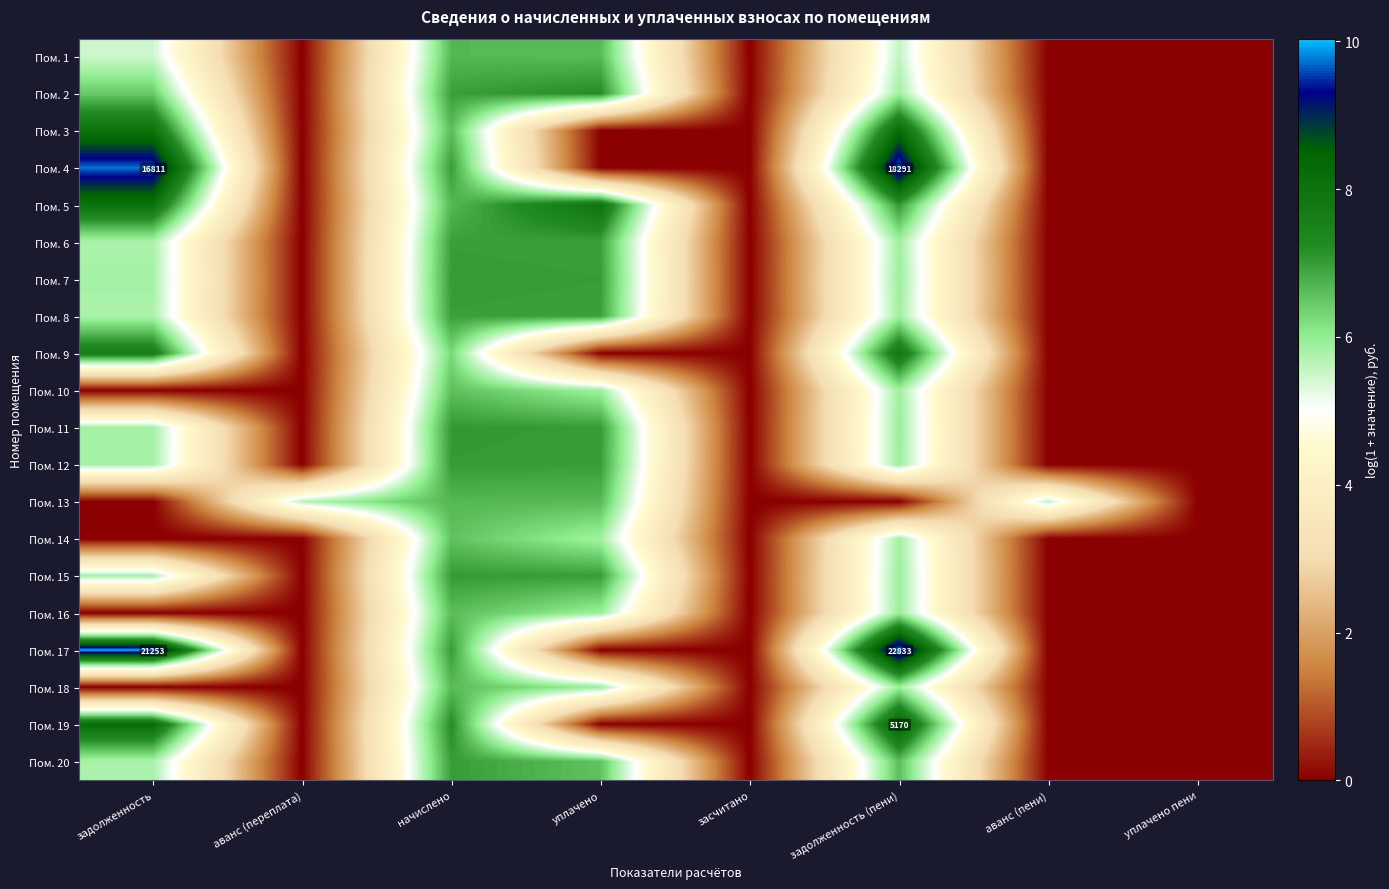

What is the difference between the maximum and second lowest values in the Пом. 7 series?

7.0